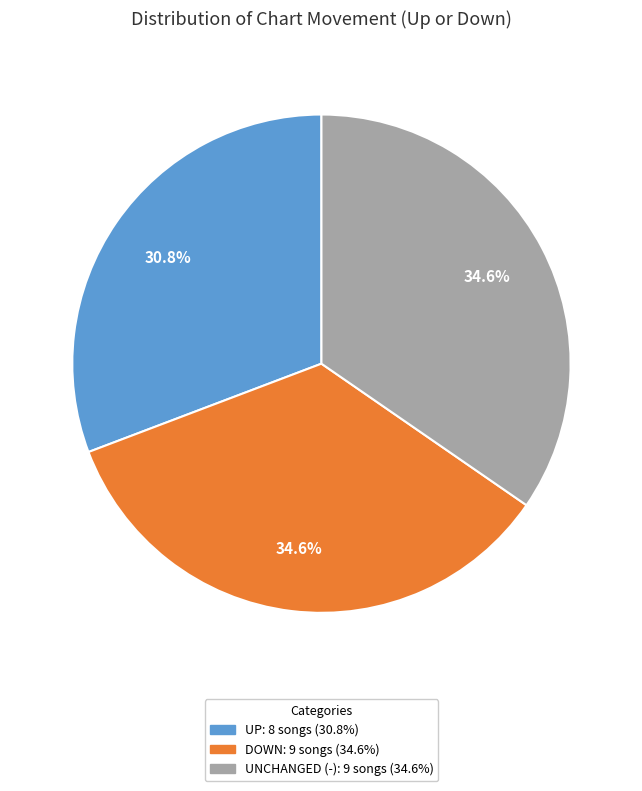

Is there a majority slice in this chart?

No